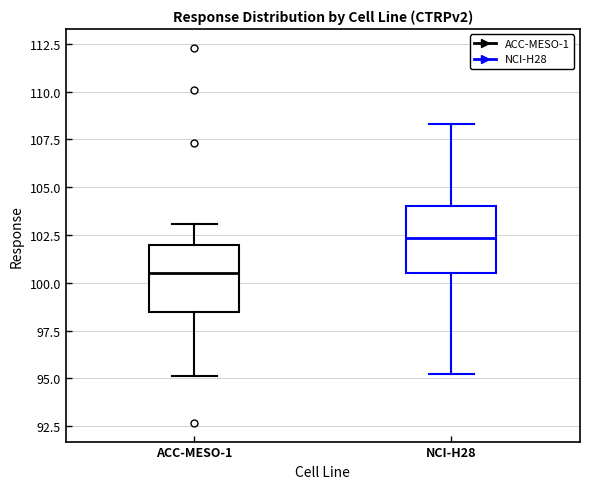

Which box's median line is the highest?

NCI-H28